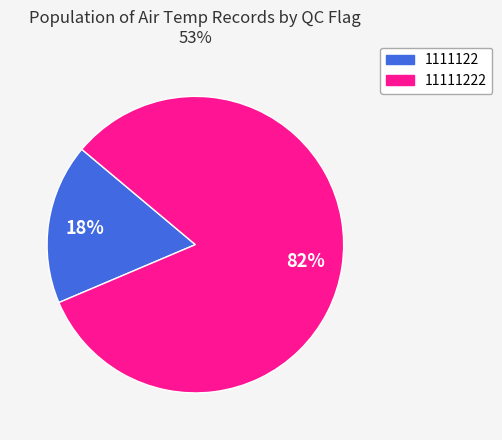

To the nearest percent, what is the average slice percentage?

50%